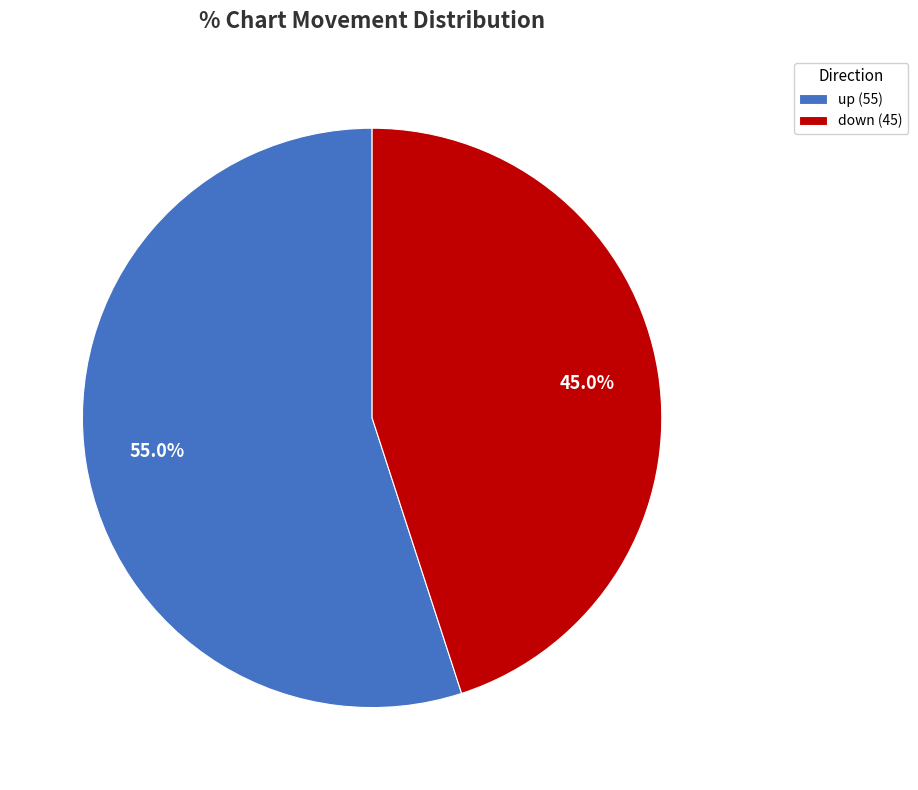

To the nearest percent, what is the combined percentage of down and up?

100%